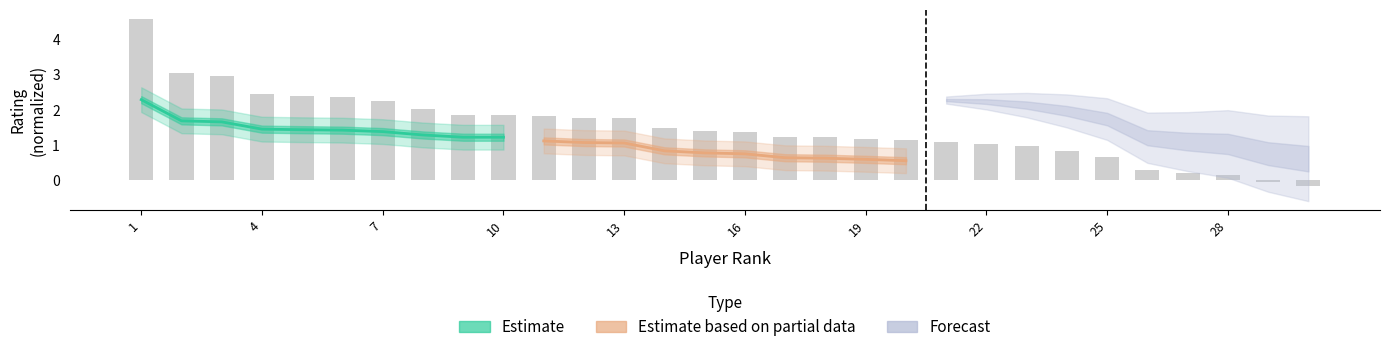

Is it true that Estimate equals 0.8 at 16?

False